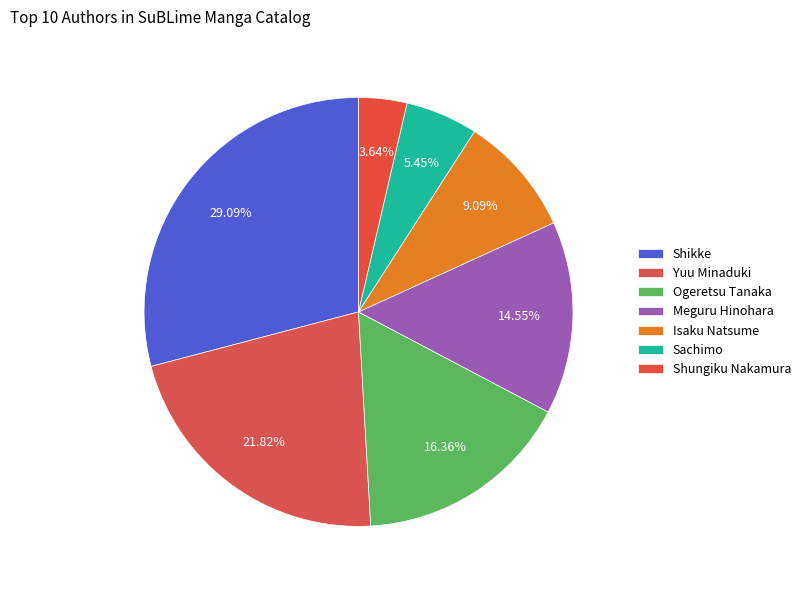

How many slices are in this pie chart?

7